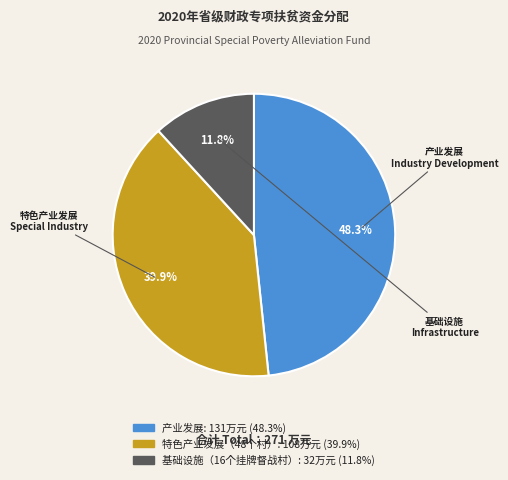

Which category has the biggest portion of the pie?

产业发展